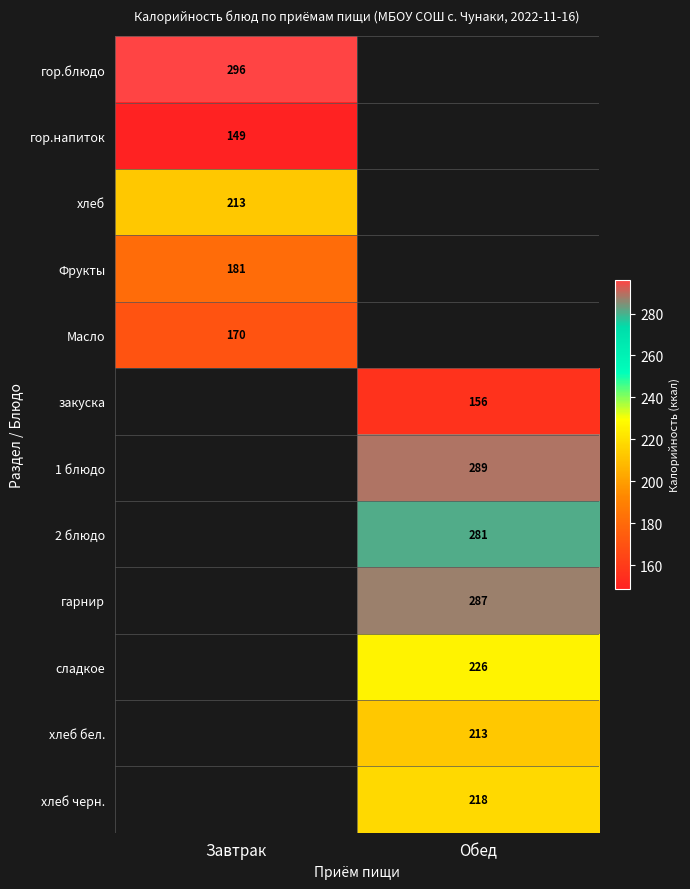

True or false: гор.напиток has a value of 149 at Завтрак.

True